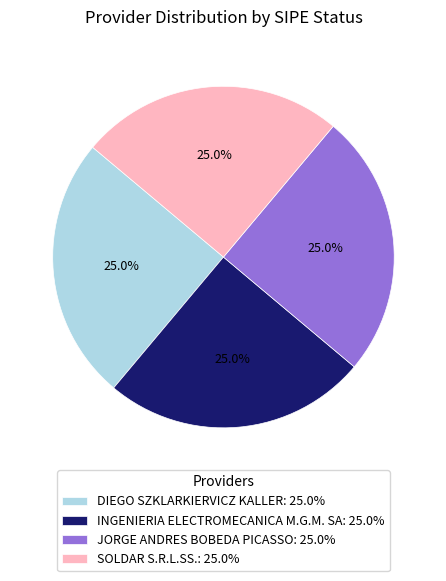

Is there a majority slice in this chart?

No